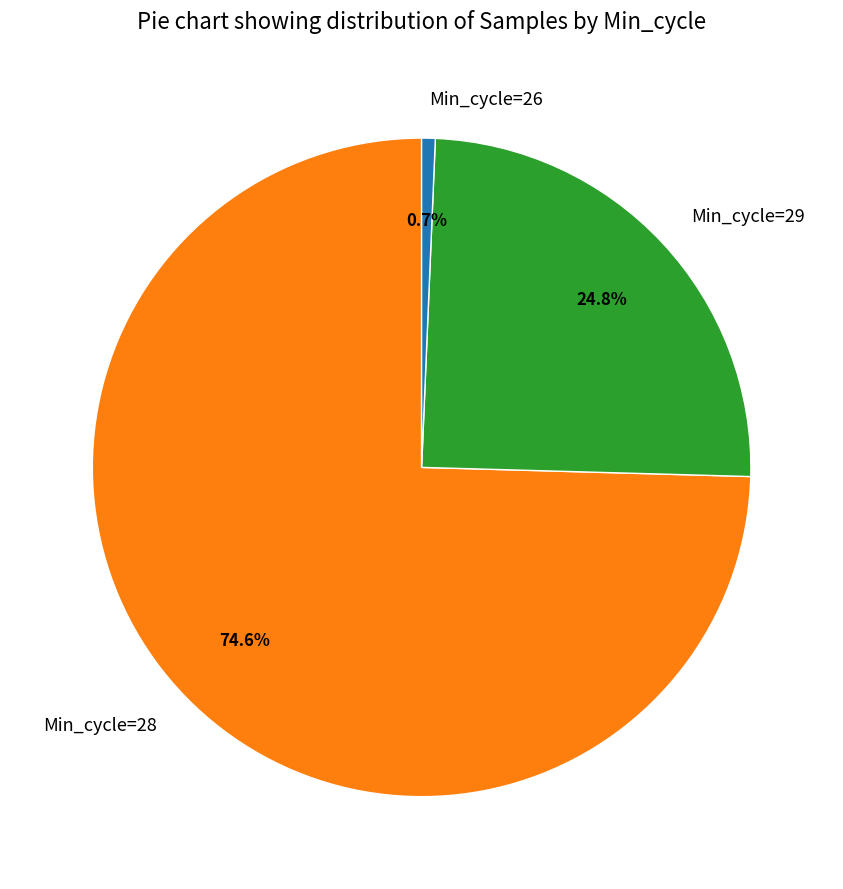

Combined, what portion of the pie is Min_cycle=29 and Min_cycle=28?

99.3%